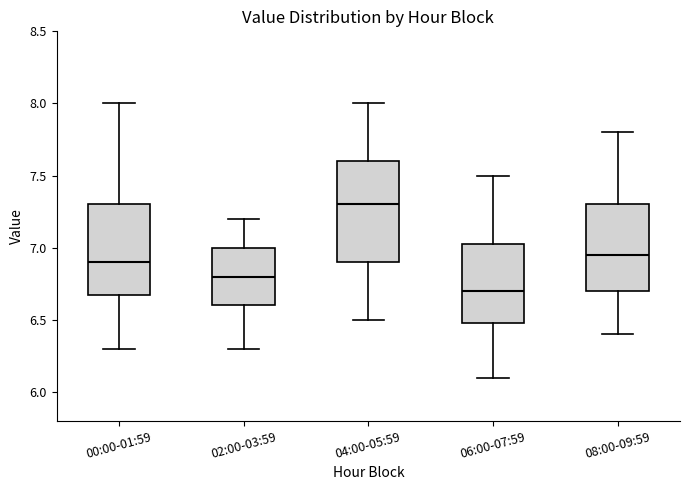

Reading left to right, transcribe this box plot: for each box, give where its median line is, the range the box spans, and where its two whiskers end, as read against the y-axis. The values are not printed on the chart, so give them approximately, as read against the axis.

00:00-01:59: median 6.90, box 6.70 to 7.30, whiskers 6.30 to 8.00
02:00-03:59: median 6.80, box 6.60 to 7.00, whiskers 6.30 to 7.20
04:00-05:59: median 7.30, box 6.90 to 7.60, whiskers 6.50 to 8.00
06:00-07:59: median 6.70, box 6.50 to 7.05, whiskers 6.10 to 7.50
08:00-09:59: median 6.95, box 6.70 to 7.30, whiskers 6.40 to 7.80